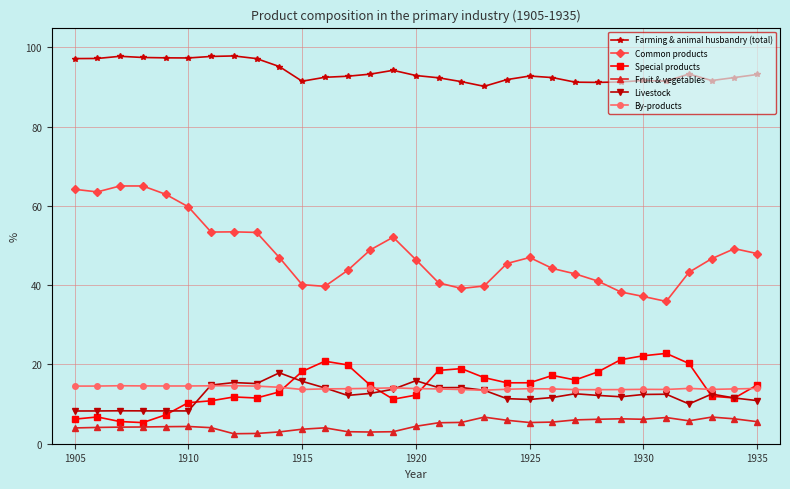

Which series has the largest total across all categories?

Farming & animal husbandry (total)